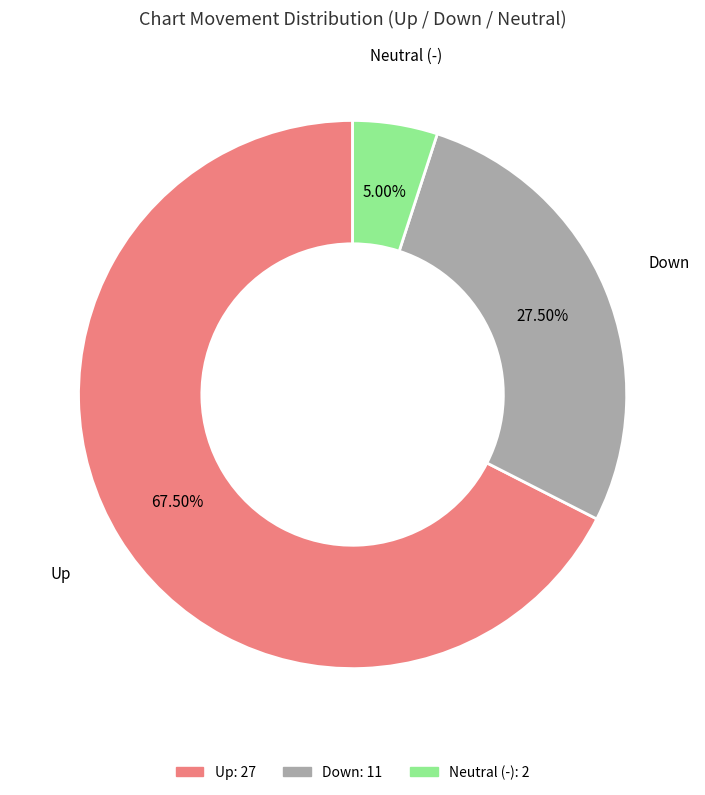

Is there a majority slice in this chart?

Yes